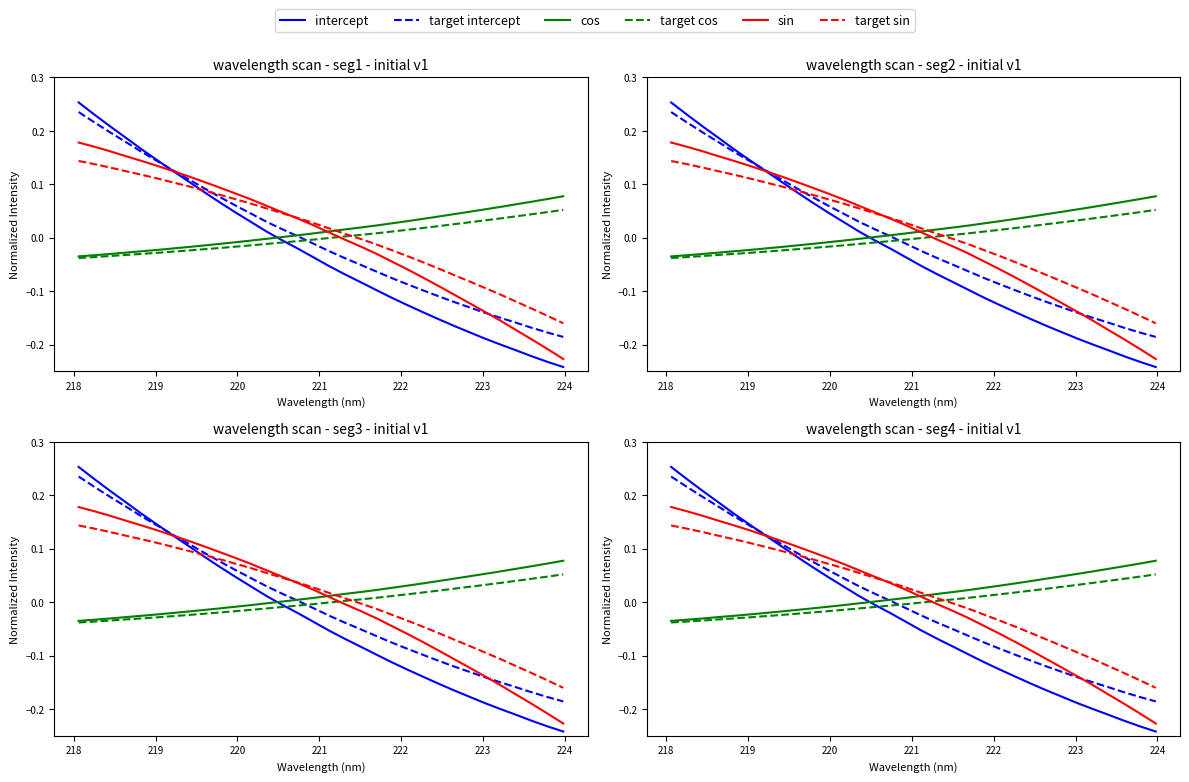

Does the chart have visible grid lines?

No